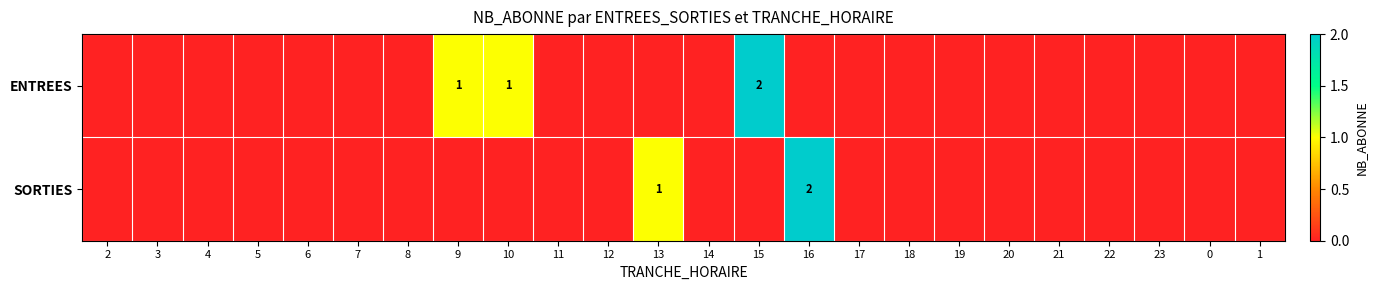

Which series has the largest total across all categories?

ENTREES